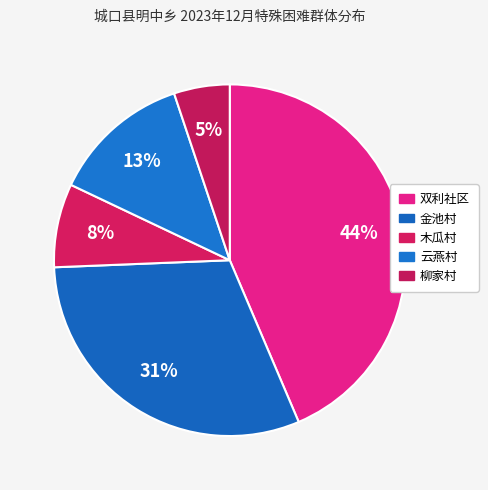

How many segments does this pie chart have?

5